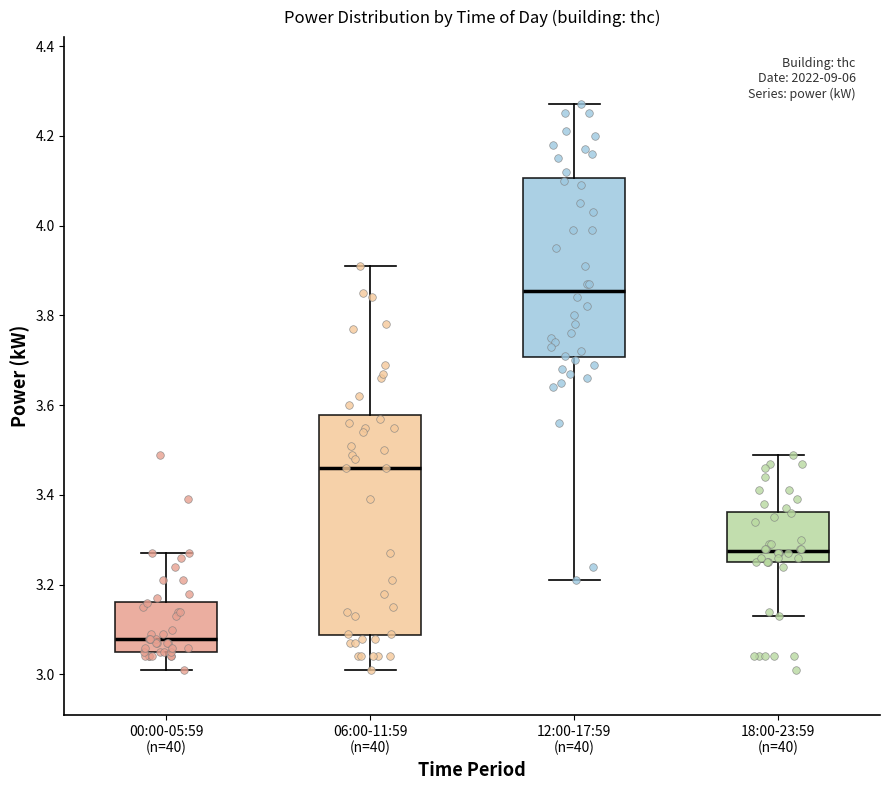

Which box's median line is the lowest?

00:00-05:59 (n=40)